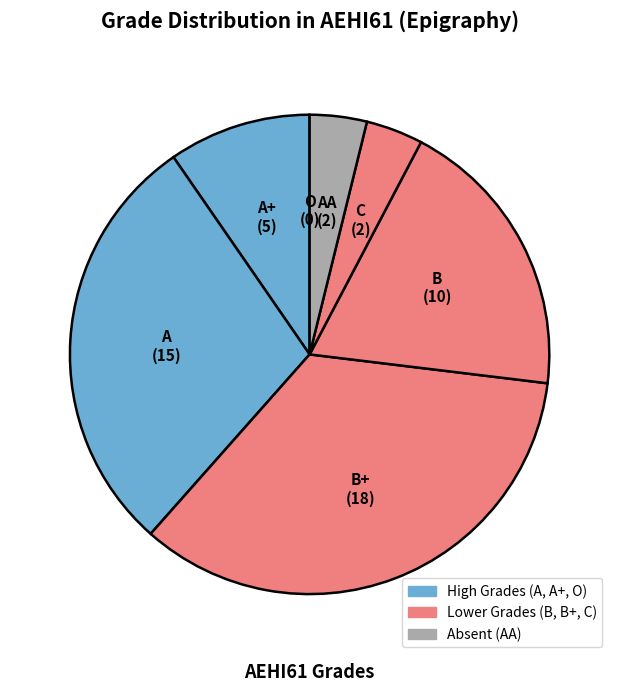

What is the ratio of the value at A to the value at B?

1.5